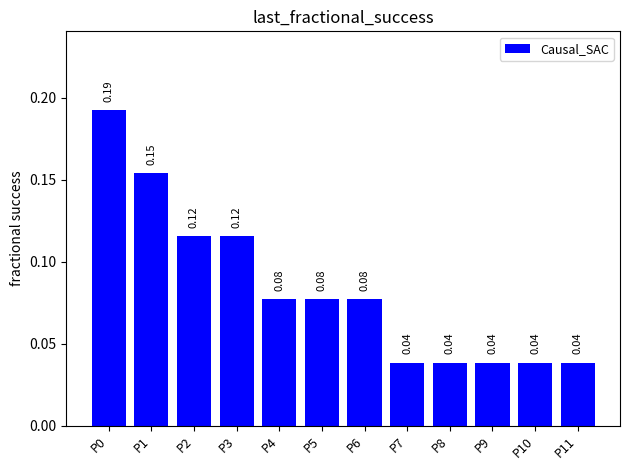

What is the sum of all values?

1.0